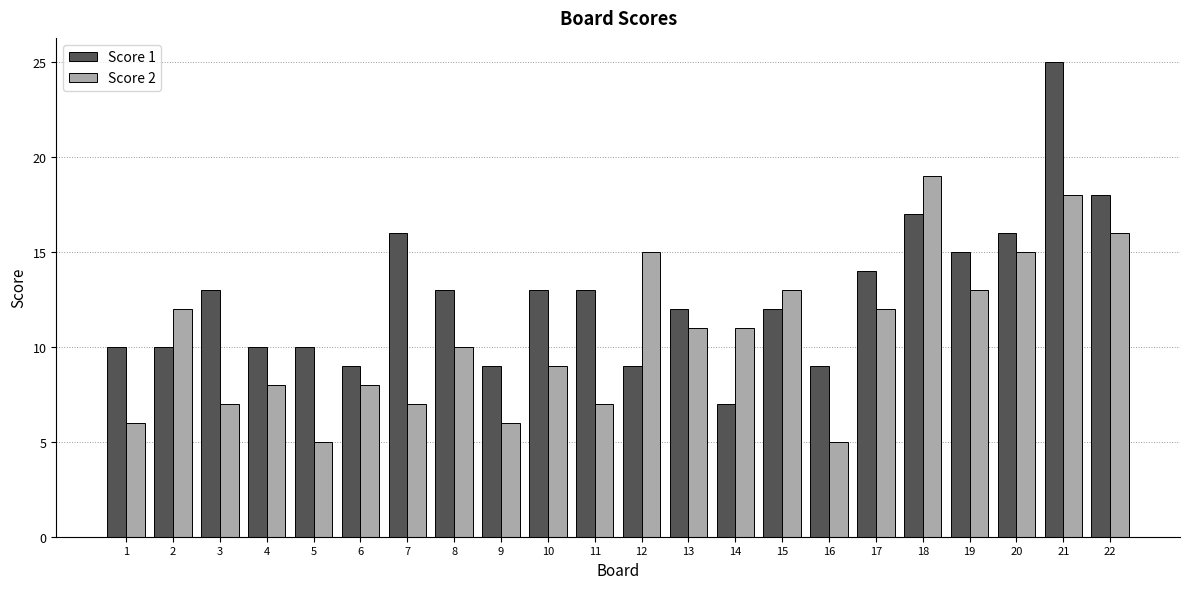

What is the sum of all Score 1 values?

280